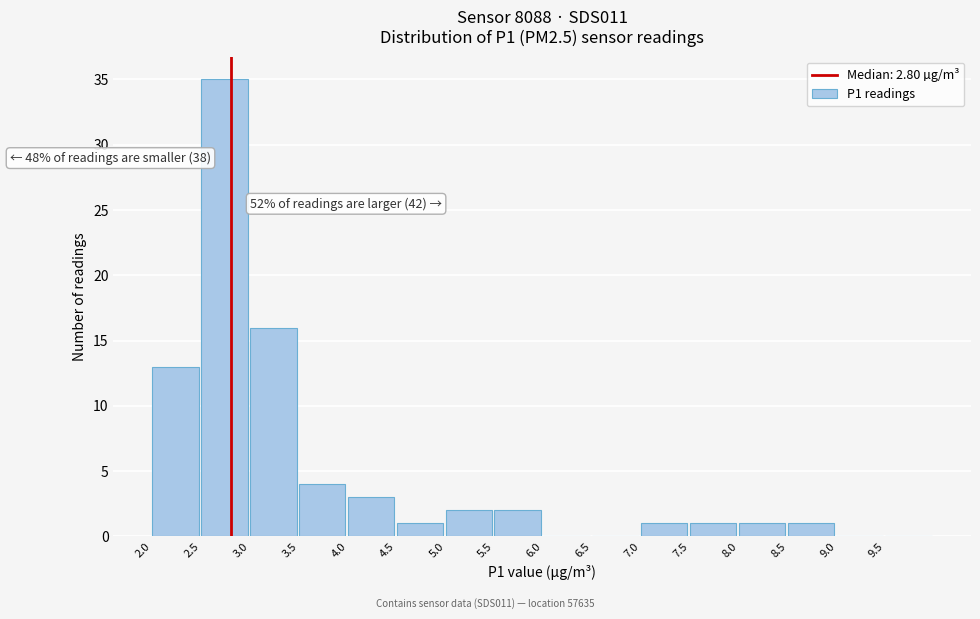

Which range on the x-axis has the tallest bar?

2.5 to 3.0